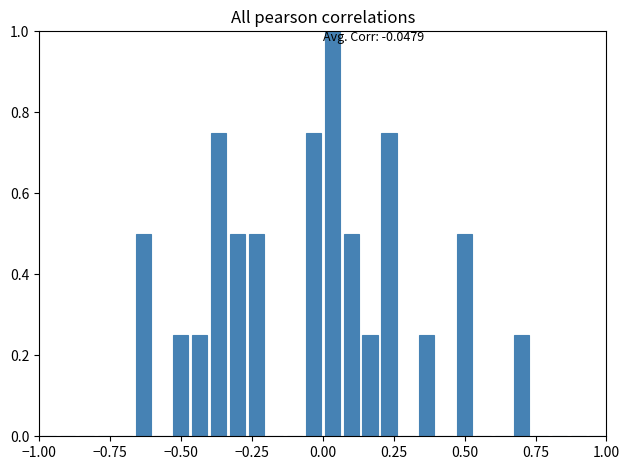

Read against the x-axis, roughly where is the centre of the tallest bar?

0.05